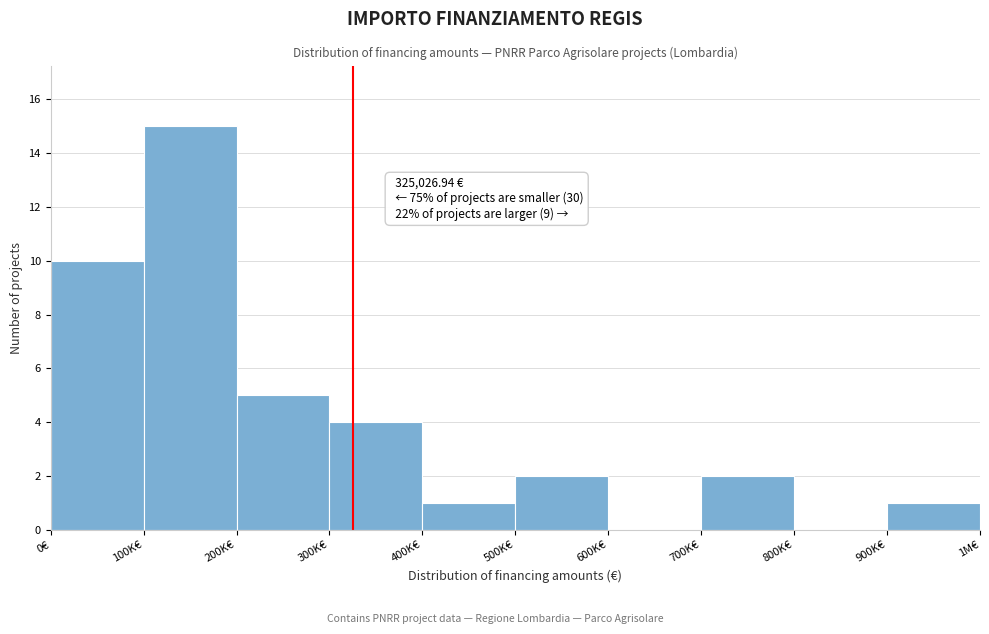

Reading right to left, list all the values displayed in this chart.

900K€=1	800K€=0	700K€=2	600K€=0	500K€=2	400K€=1	300K€=4	200K€=5	100K€=15	0€=10